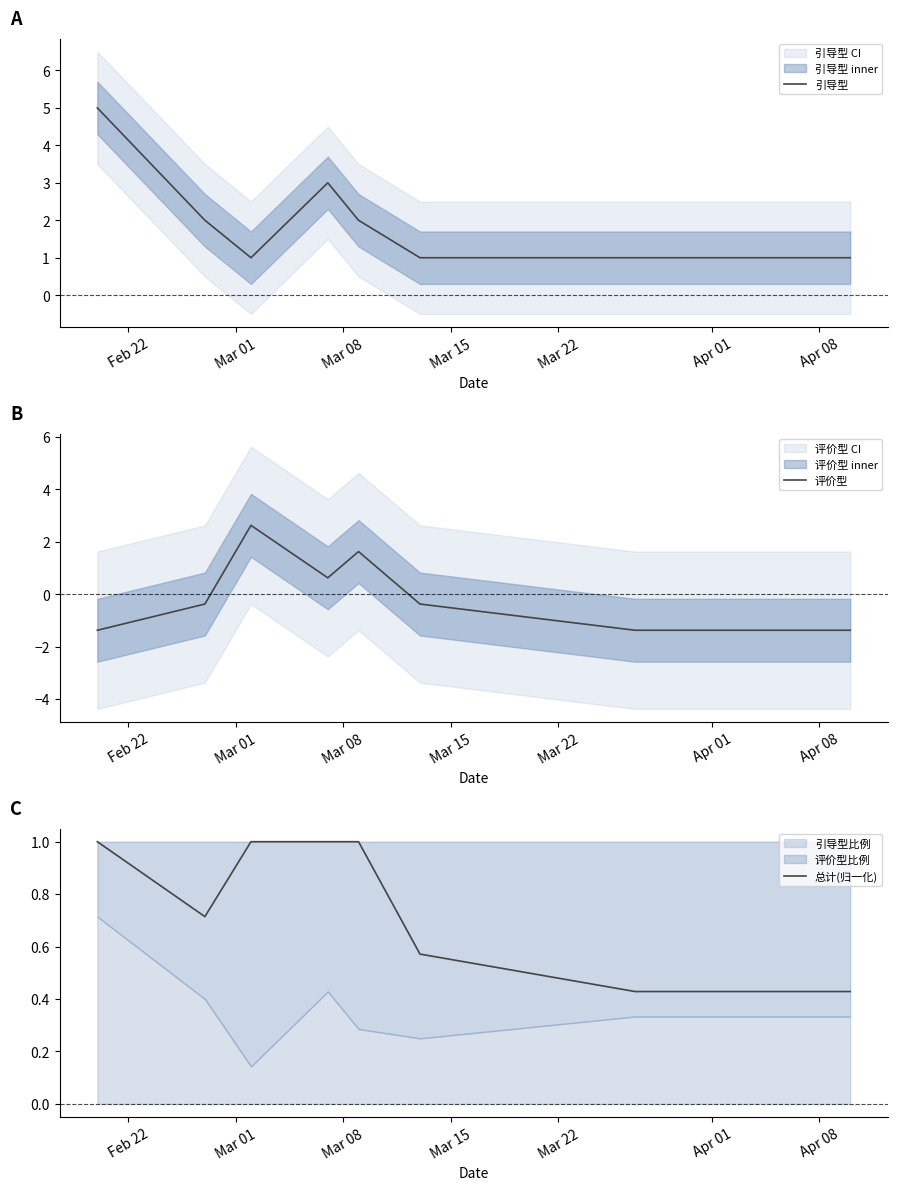

What is the maximum value for 引导型?

5